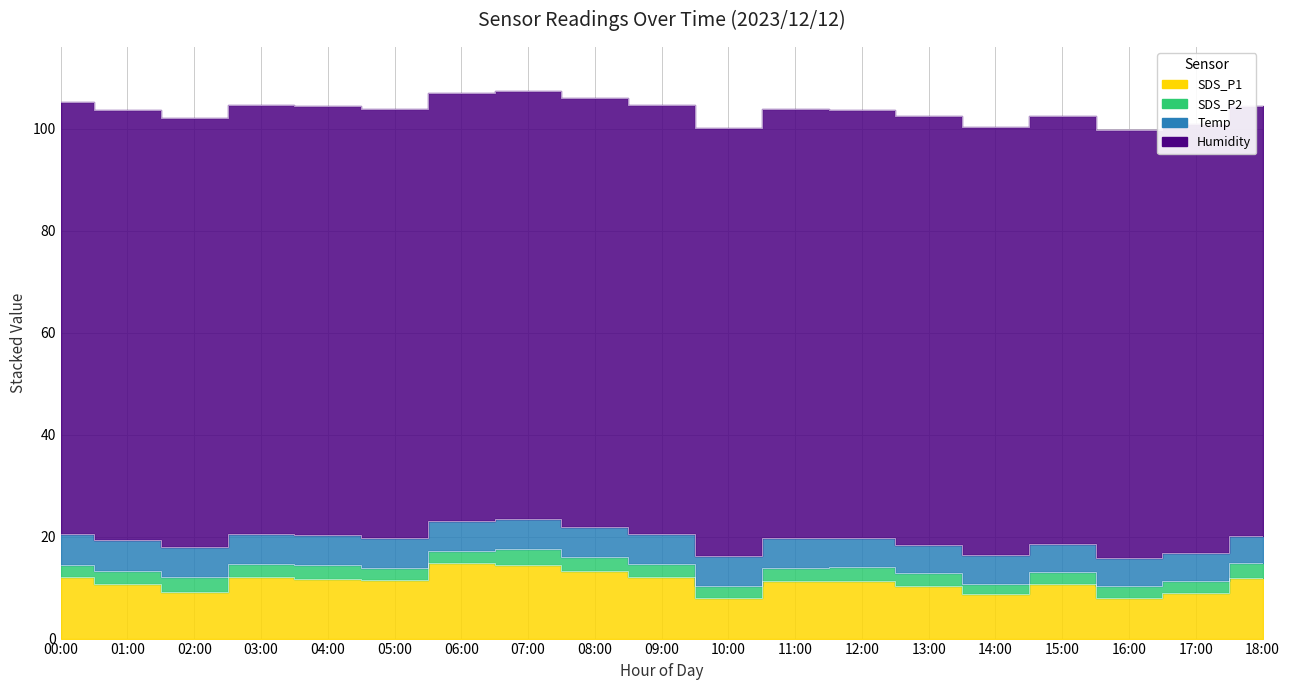

Reading left to right, what are all the values shown in this chart?

SDS_P1: 00:00=12.1	01:00=10.7	02:00=9.2	03:00=12.0	04:00=11.6	05:00=11.6	06:00=14.9	07:00=14.5	08:00=13.3	09:00=12.0	10:00=7.9	11:00=11.2	12:00=11.3	13:00=10.3	14:00=8.7	15:00=10.7	16:00=8.0	17:00=8.9	18:00=11.9
SDS_P2: 00:00=2.3	01:00=2.6	02:00=2.8	03:00=2.5	04:00=2.7	05:00=2.3	06:00=2.3	07:00=3.0	08:00=2.8	09:00=2.6	10:00=2.4	11:00=2.7	12:00=2.7	13:00=2.5	14:00=2.1	15:00=2.3	16:00=2.3	17:00=2.4	18:00=2.9
Temp: 00:00=6.0	01:00=6.0	02:00=6.0	03:00=6.0	04:00=6.0	05:00=5.9	06:00=5.9	07:00=5.9	08:00=5.9	09:00=5.9	10:00=5.8	11:00=5.8	12:00=5.7	13:00=5.6	14:00=5.6	15:00=5.5	16:00=5.5	17:00=5.5	18:00=5.4
Humidity: 00:00=84.7	01:00=84.4	02:00=84.1	03:00=84.0	04:00=84.1	05:00=84.1	06:00=84.0	07:00=84.0	08:00=84.0	09:00=84.0	10:00=84.0	11:00=84.1	12:00=84.0	13:00=84.0	14:00=84.0	15:00=84.0	16:00=84.0	17:00=84.1	18:00=84.3